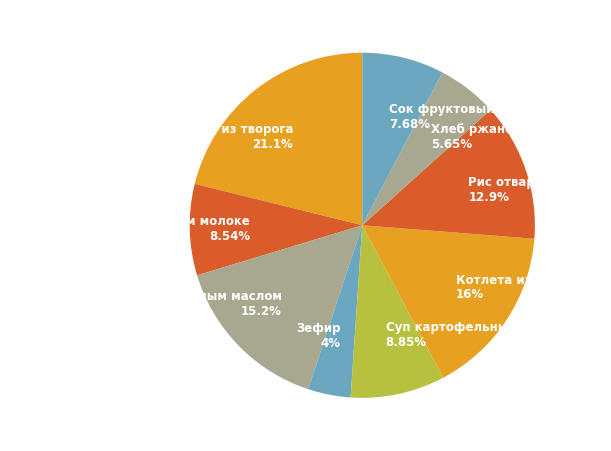

What is the largest slice in the pie chart?

Запеканка из творога